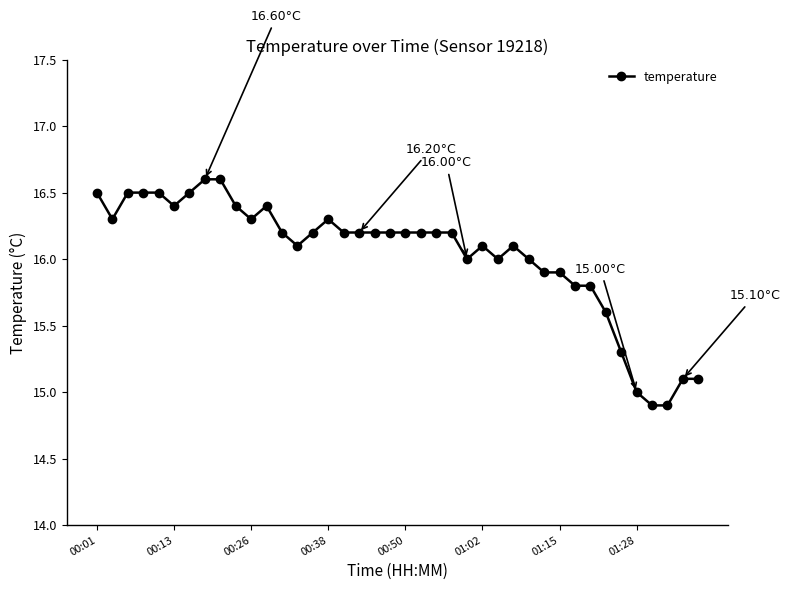

What is the sum of all values?

641.4